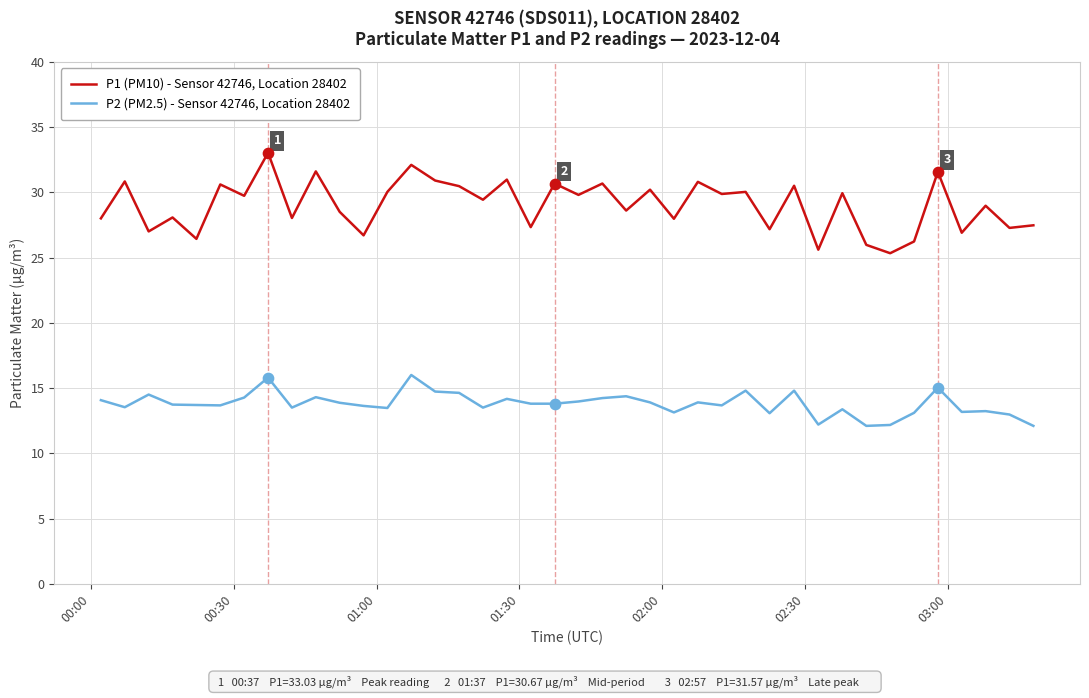

What is the maximum value for P2 (PM2.5) - Sensor 42746, Location 28402?

16.0